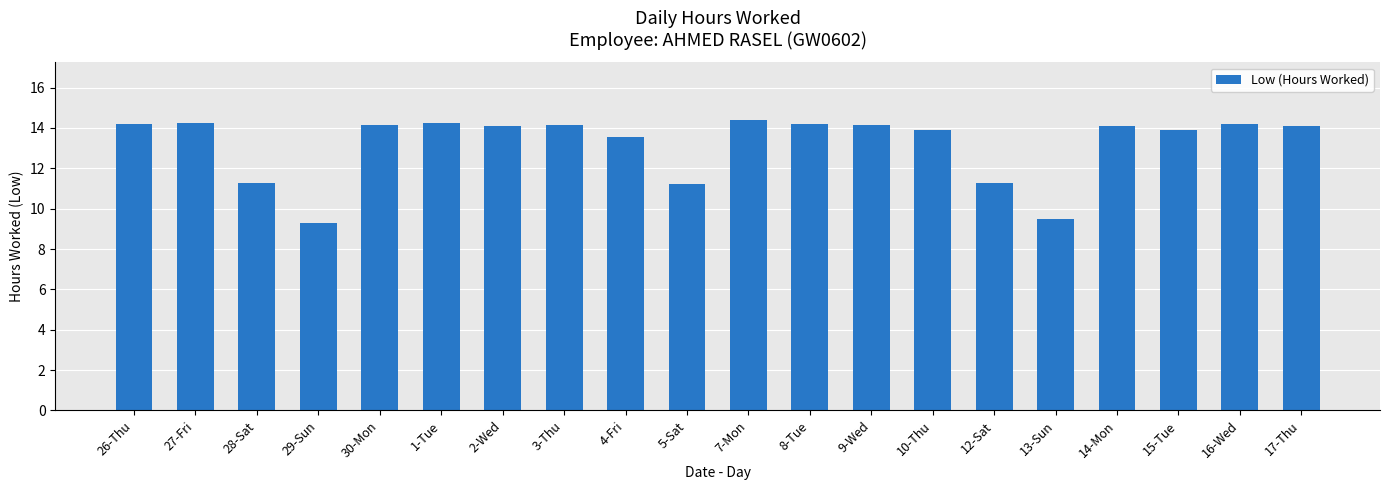

What is the change in value from 2-Wed to 8-Tue?

+0.1